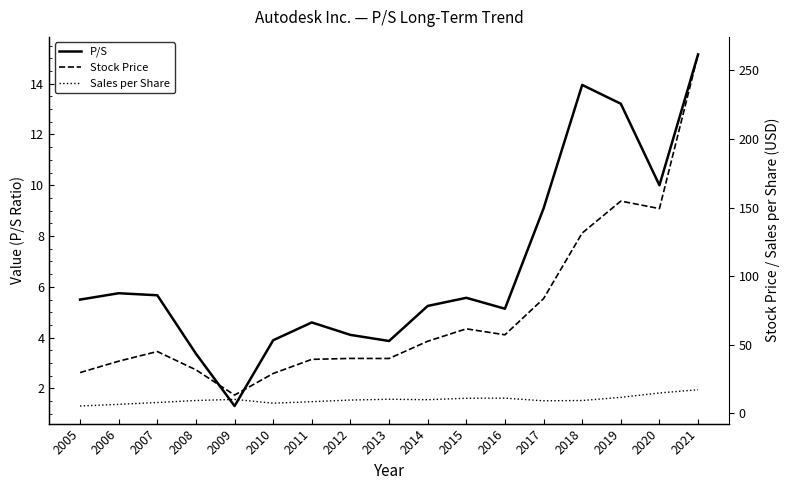

How many intersections are there between P/S and Sales per Share?

3